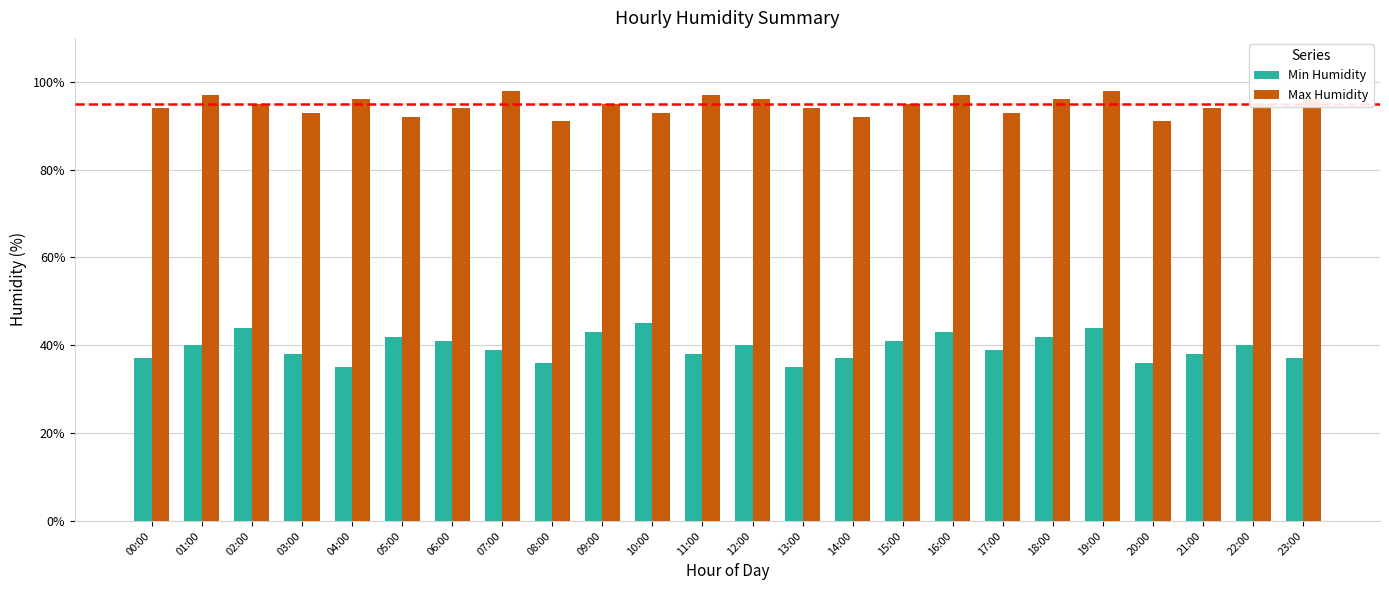

What is the minimum value shown in the chart?

35